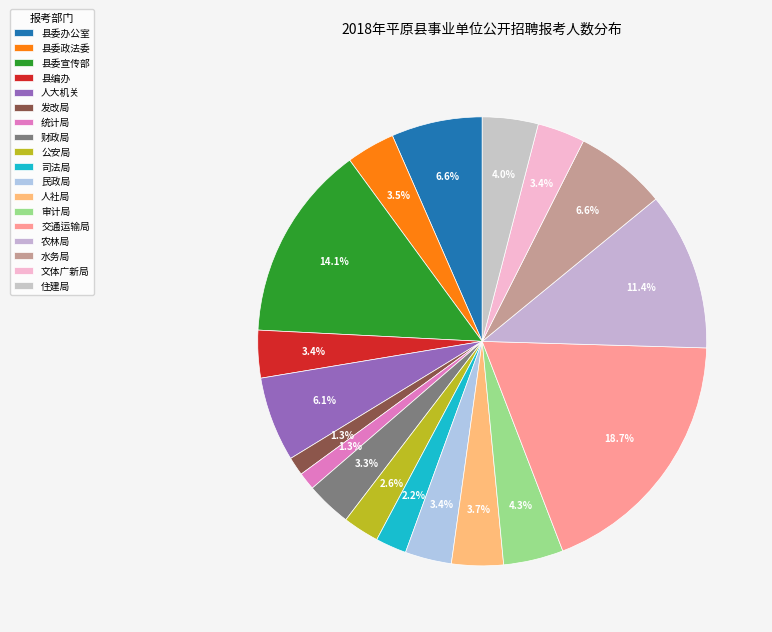

What percentage is the 人大机关 slice, to the nearest percent?

6%